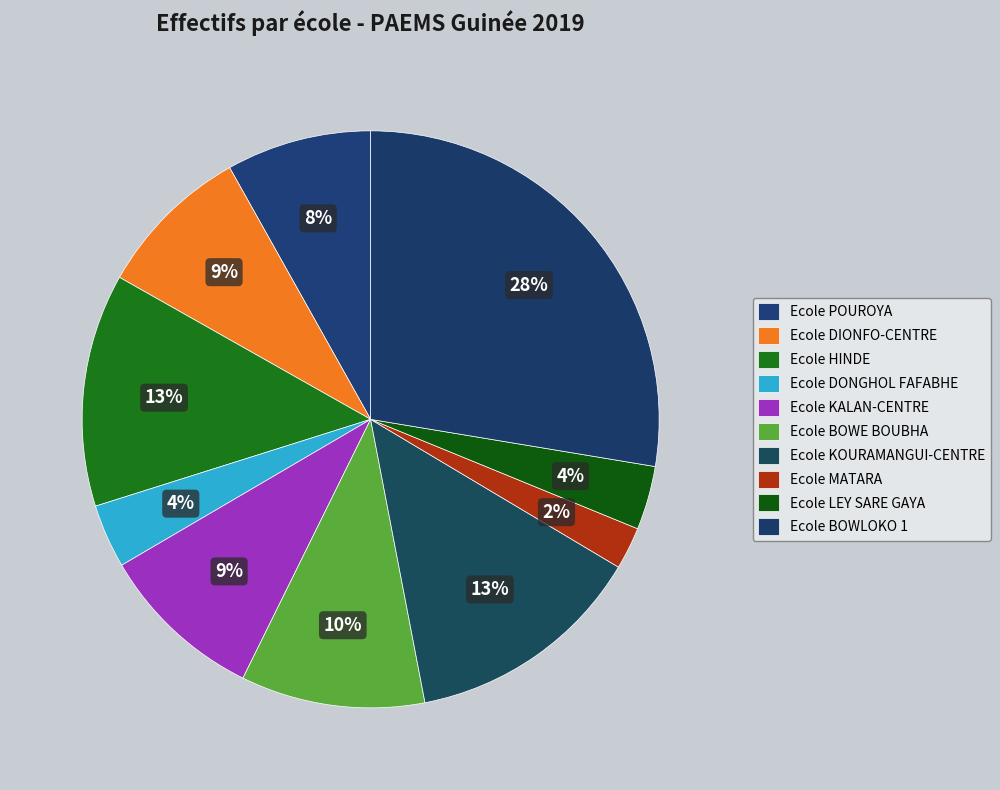

Which category has the smallest portion of the pie?

Ecole MATARA